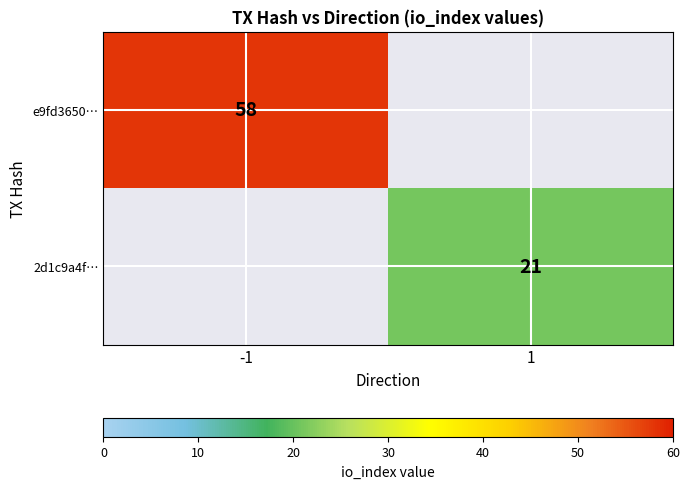

Is the value of 2d1c9a4f… at 1 greater than the value of e9fd3650… at -1?

No